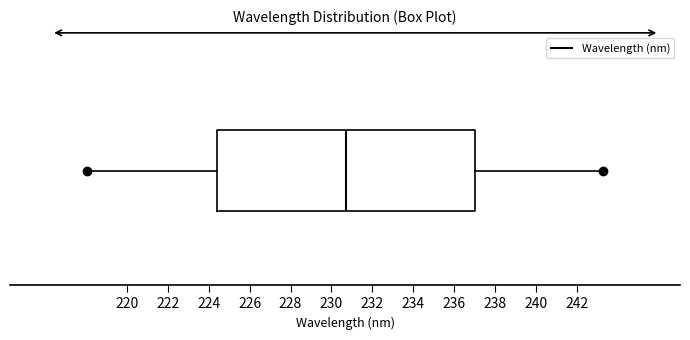

Read this box plot against the x-axis: the position of the median line, the range covered by the box, and the ends of both whiskers. The values are not printed on the chart, so give them approximately, as read against the axis.

median 230.8, box 224.4 to 237.0, whiskers 218.0 to 243.2